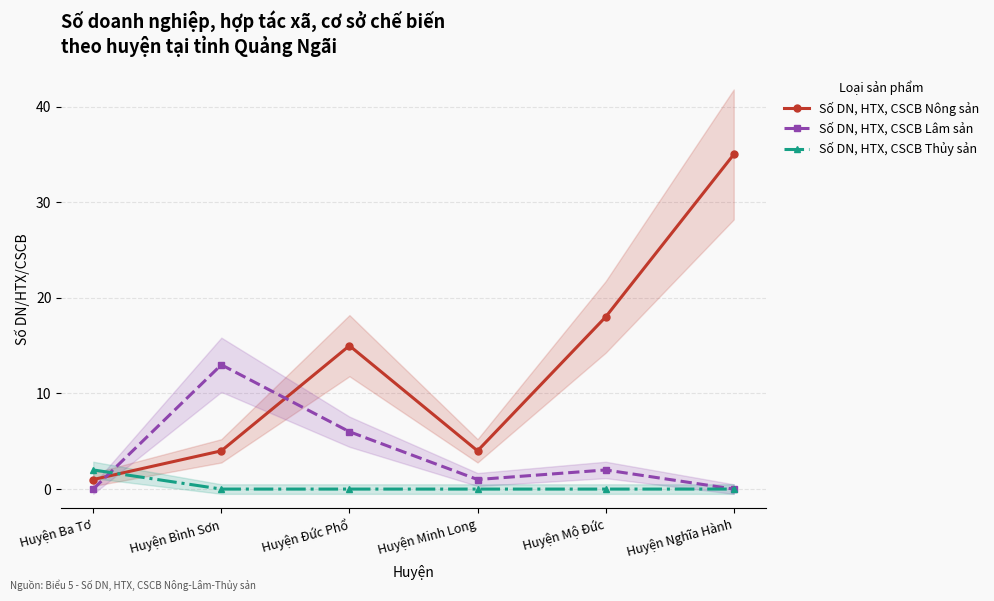

What is the difference between the maximum and minimum values in the Số DN, HTX, CSCB Lâm sản series?

13